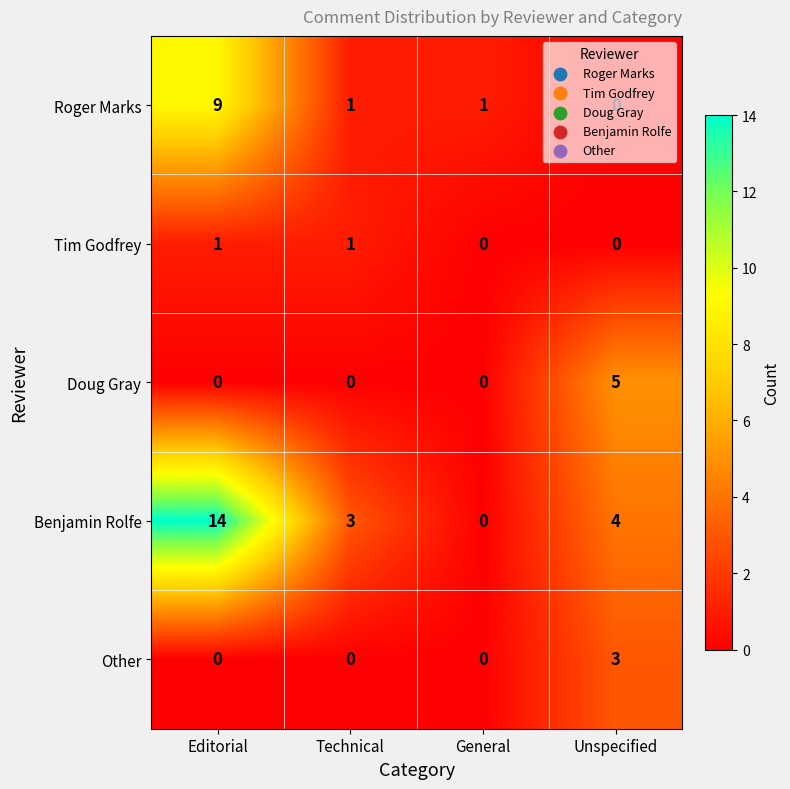

Which category has the highest value across all series?

Editorial